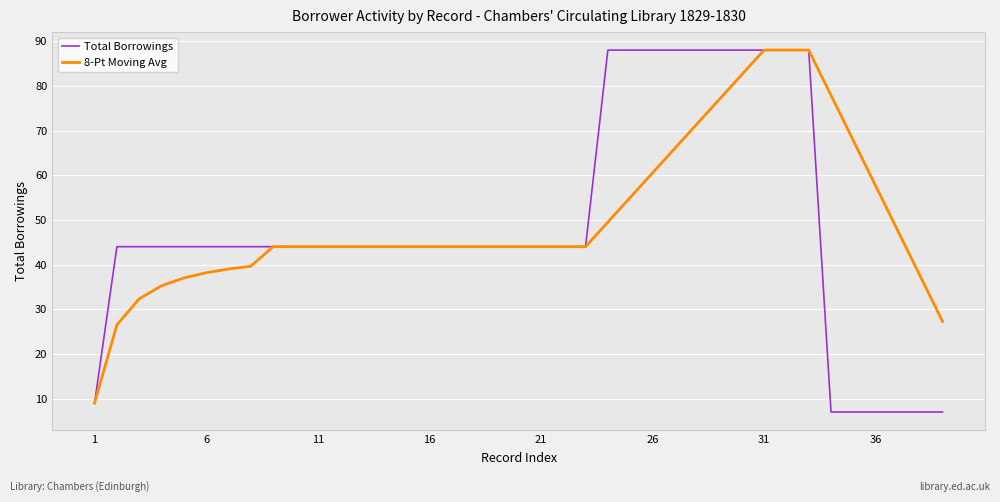

What is the lowest value of the Total Borrowings series?

7.0